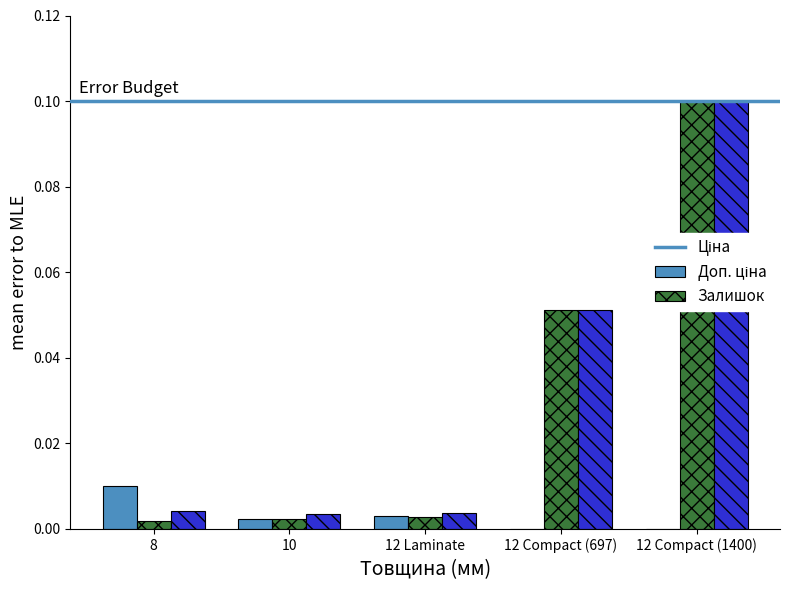

Are the bars grouped side by side (vs. stacked)?

Yes